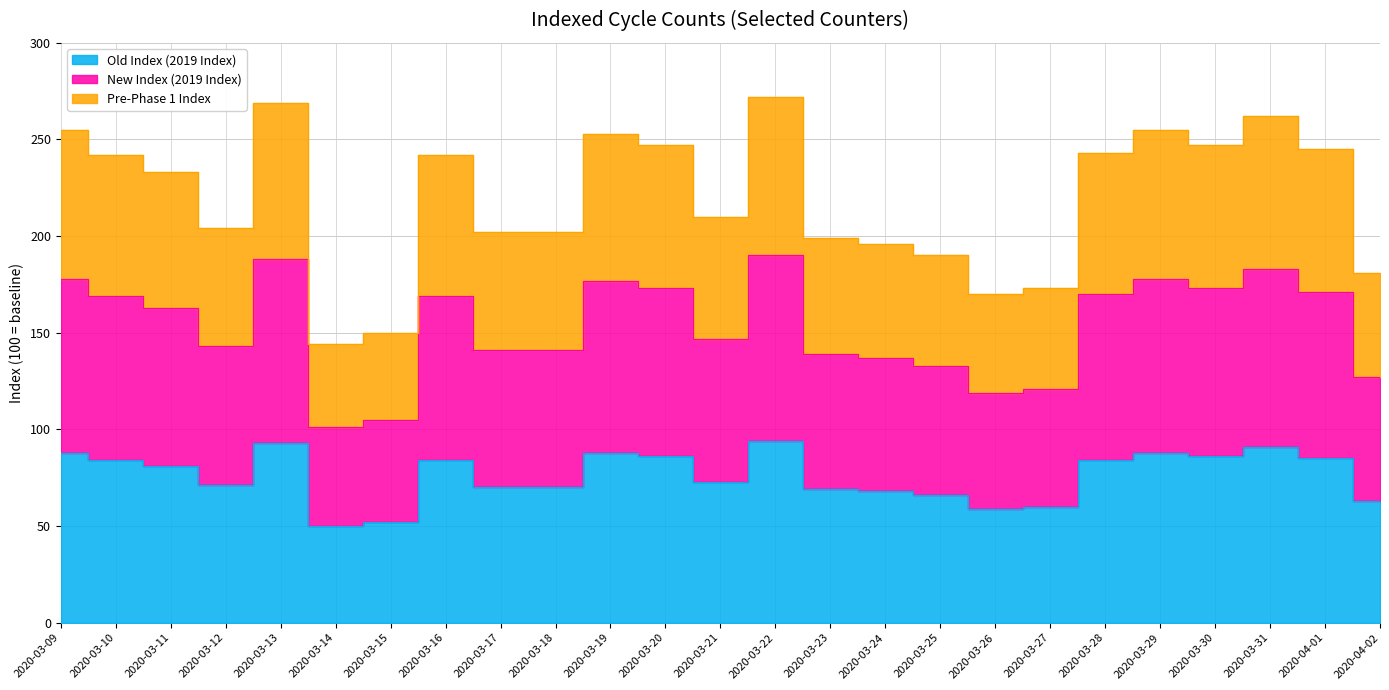

How many data points does each series have?

25